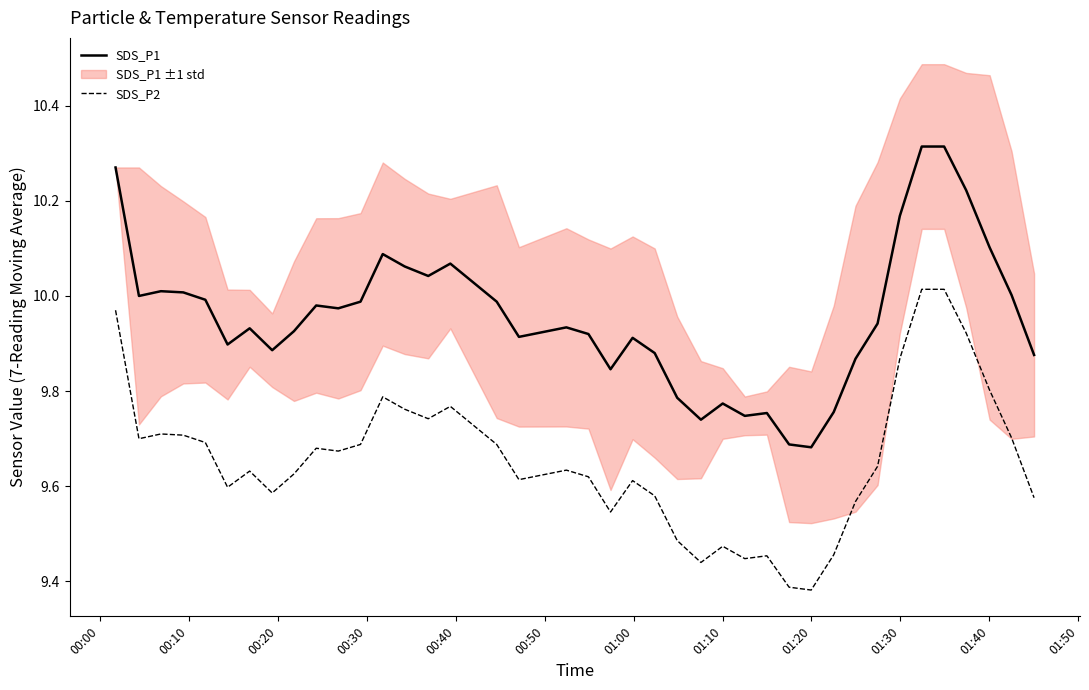

How many series are shown in this chart?

2